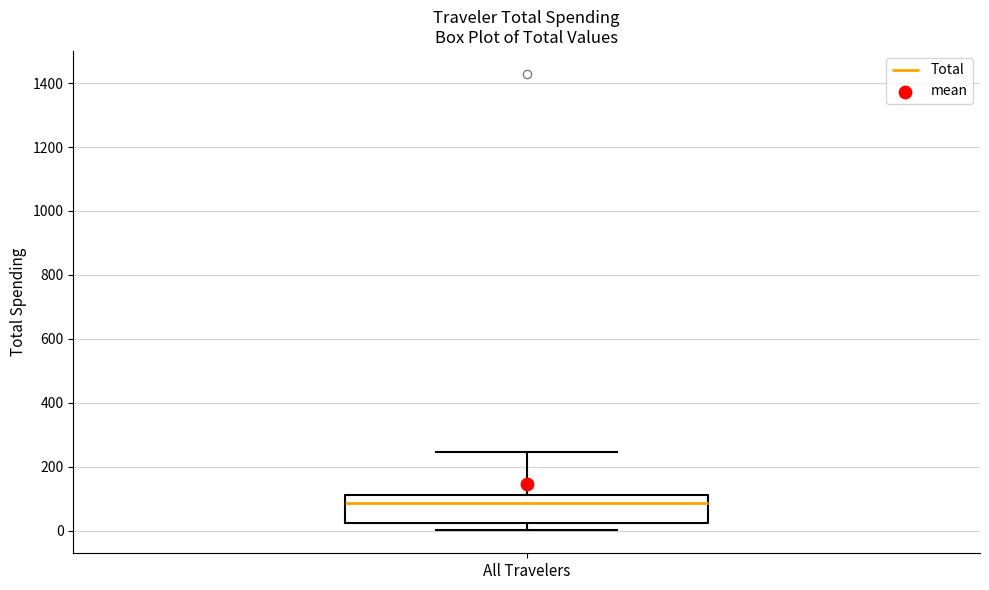

Read this box plot against the y-axis: the position of the median line, the range covered by the box, and the ends of both whiskers. The values are not printed on the chart, so give them approximately, as read against the axis.

median 80, box 20 to 120, whiskers 0 to 240